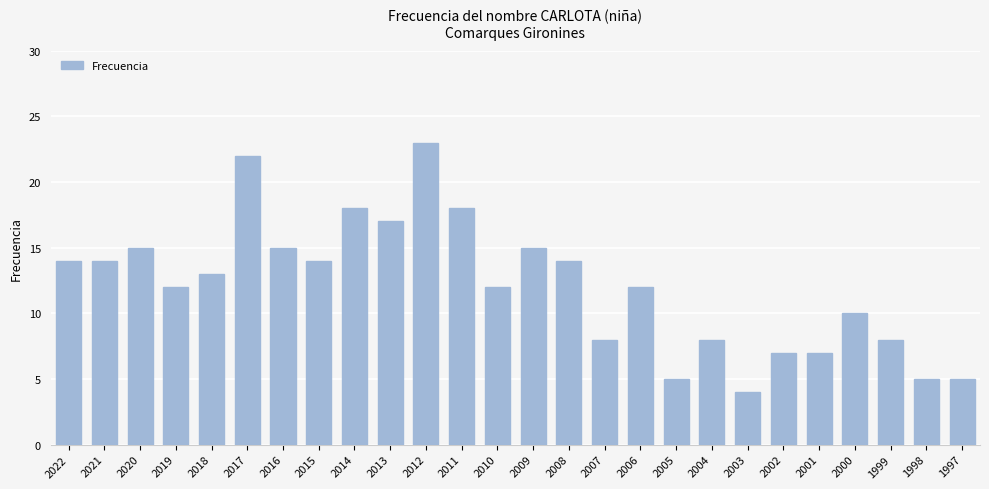

True or false: the data shows 35 at 2012.

False